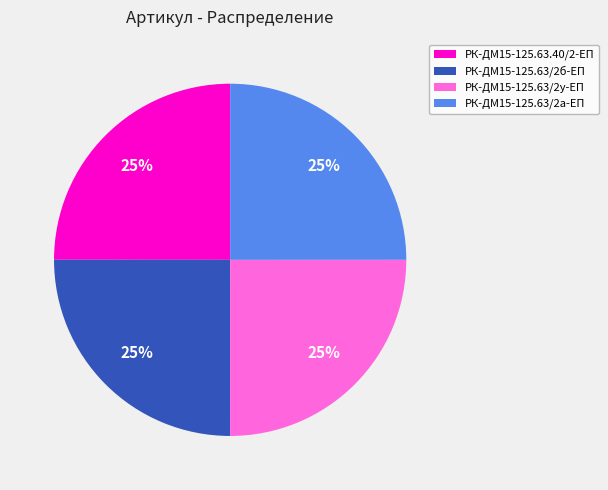

To the nearest percent, what is the average slice percentage?

25%